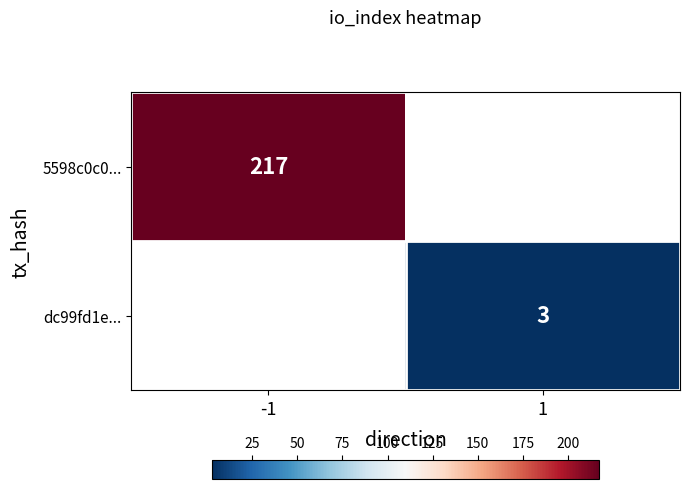

Count the number of categories in the chart.

2